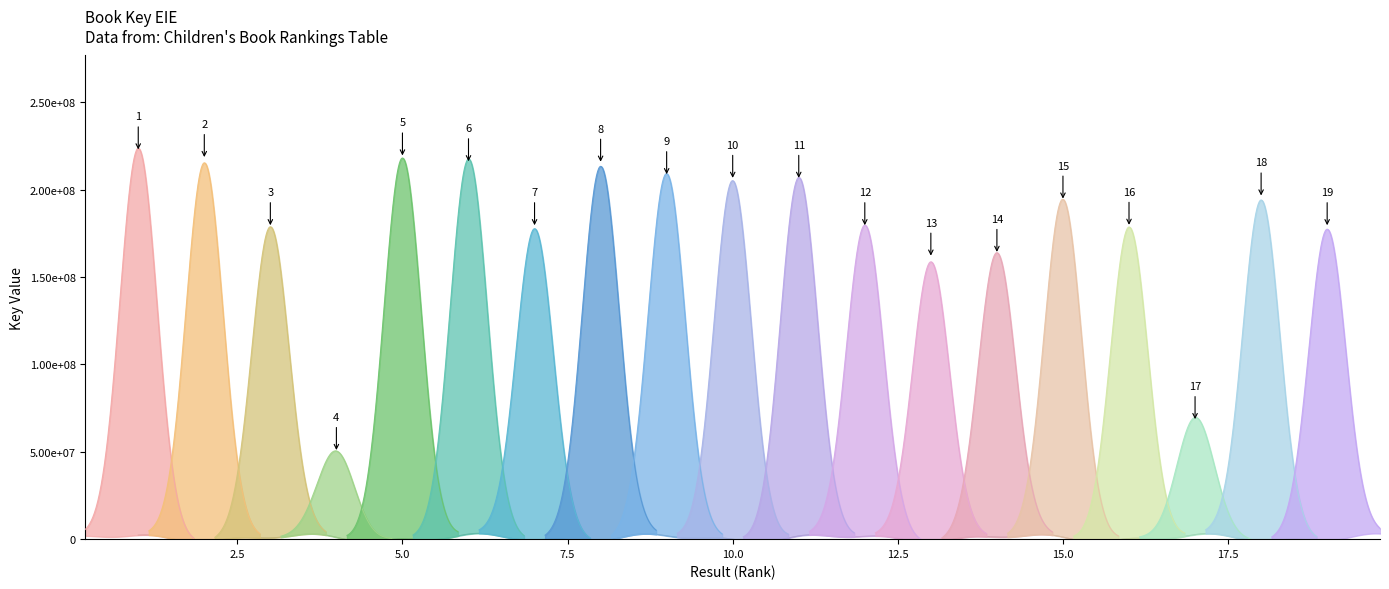

What is the smallest value displayed?

49418624